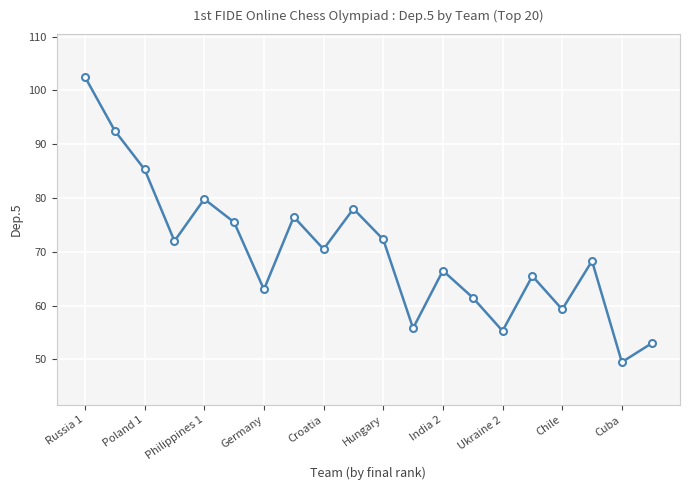

How many values are below 70?

10